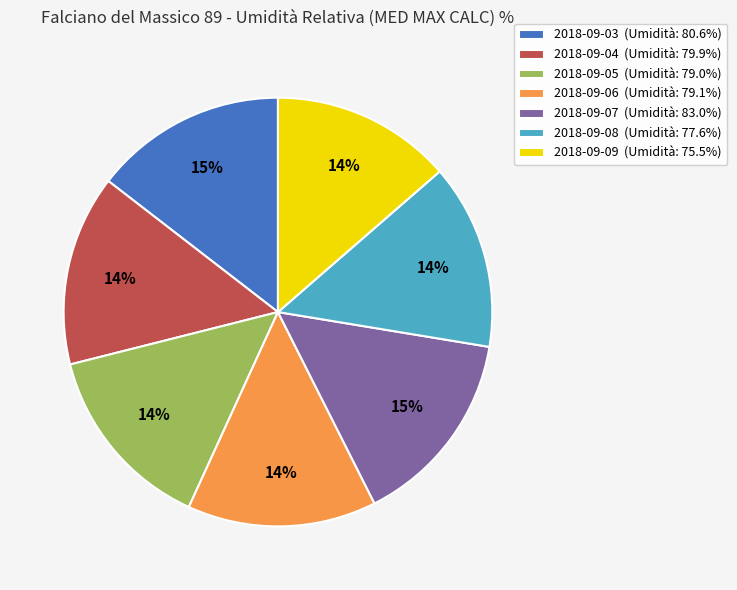

What percentage is the 2018-09-04 slice, to the nearest percent?

14%